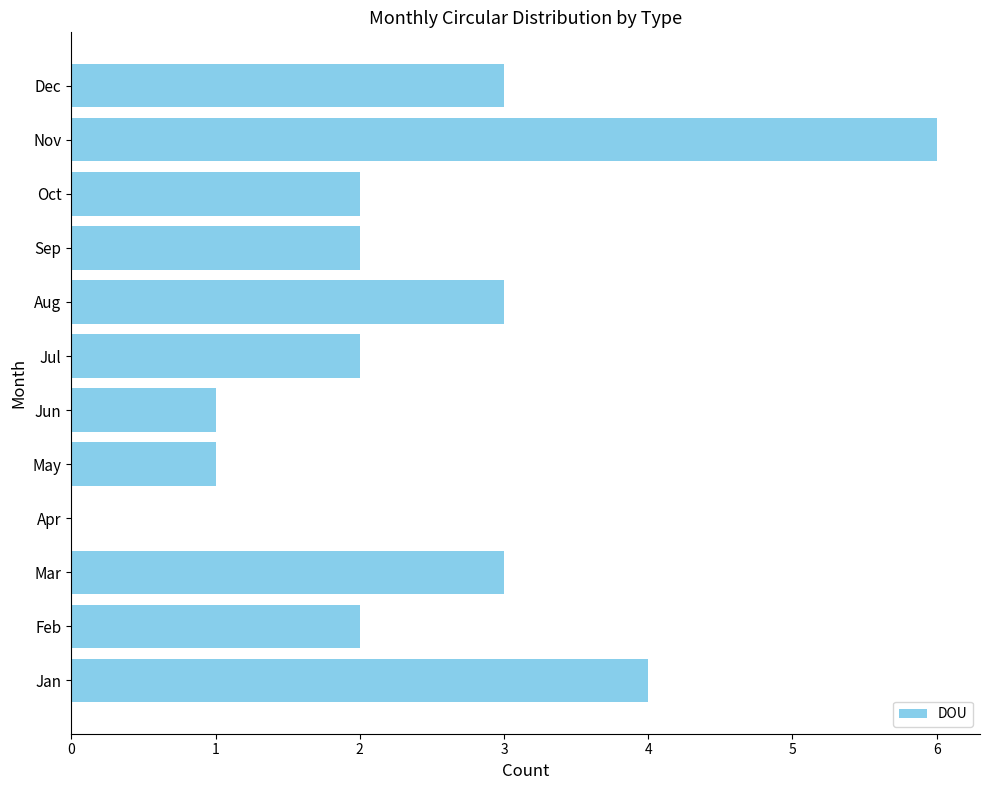

Are the bars grouped side by side (vs. stacked)?

No